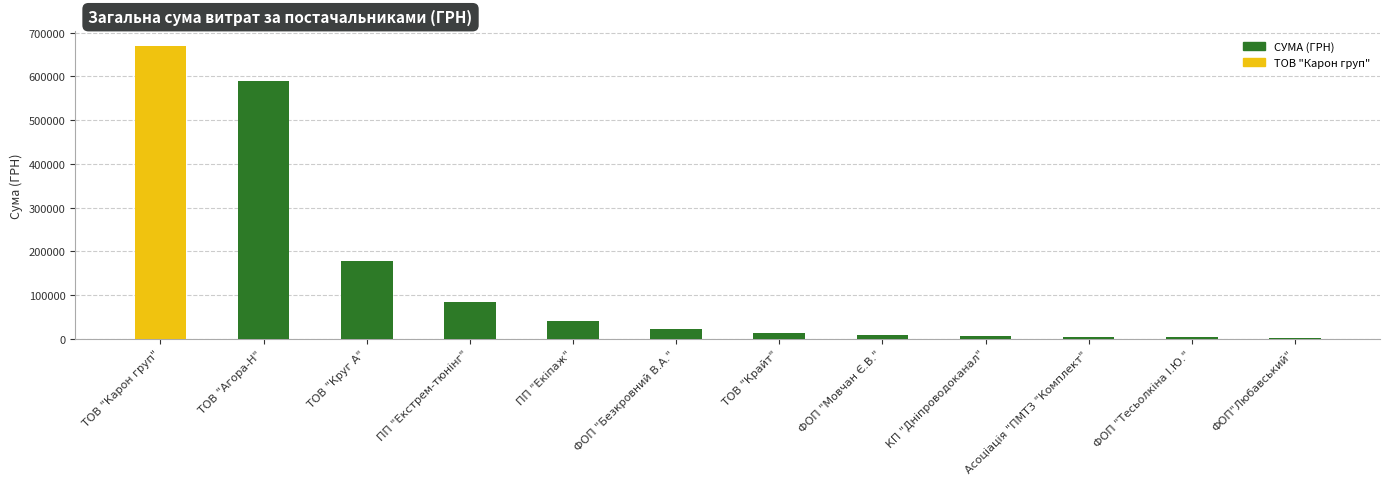

What is the change in value from ТОВ "Круг А" to ФОП "Безкровний В.А."?

-155465.5